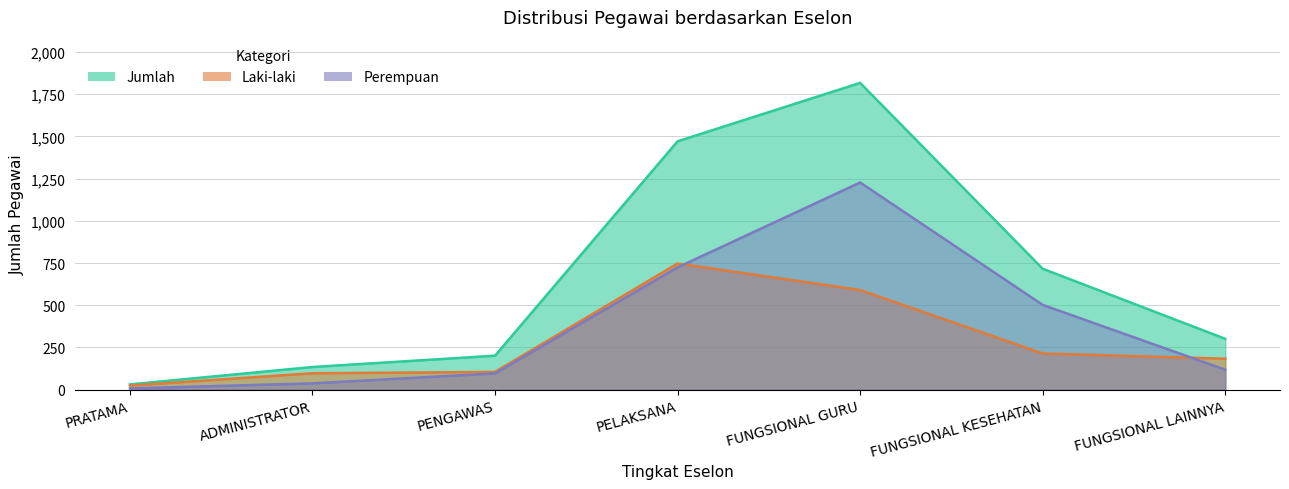

How many data points in Jumlah are above 301?

3